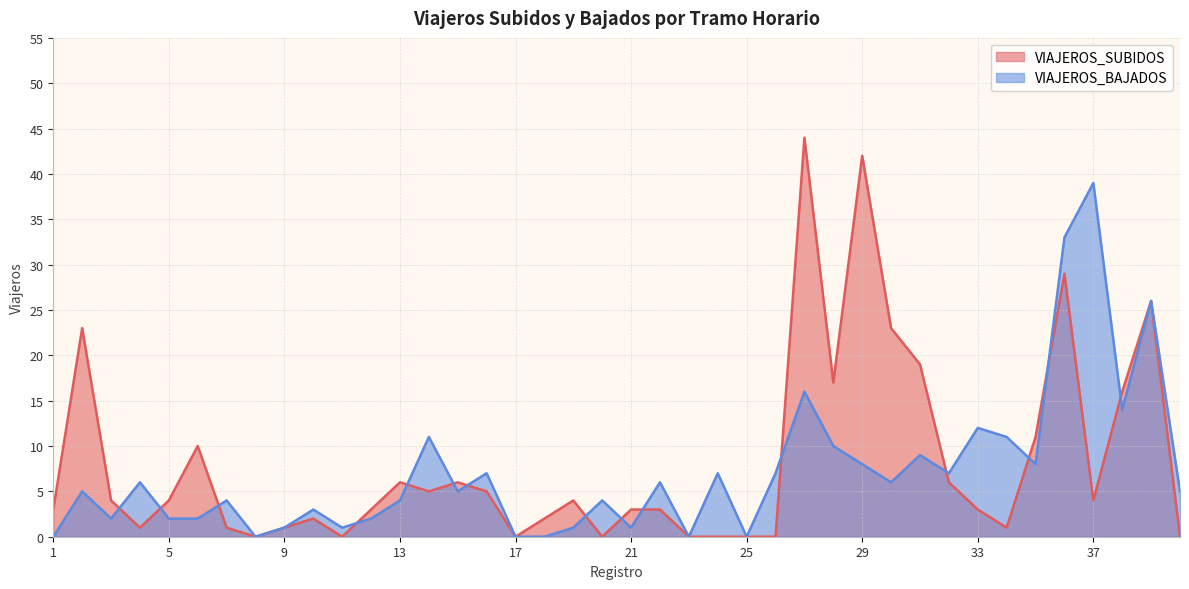

Reading left to right, list all the values displayed in this chart.

VIAJEROS_SUBIDOS: 3	23	4	1	4	10	1	0	1	2	0	3	6	5	6	5	0	2	4	0	3	3	0	0	0	0	44	17	42	23	19	6	3	1	11	29	4	16	26	0
VIAJEROS_BAJADOS: 0	5	2	6	2	2	4	0	1	3	1	2	4	11	5	7	0	0	1	4	1	6	0	7	0	7	16	10	8	6	9	7	12	11	8	33	39	14	26	5